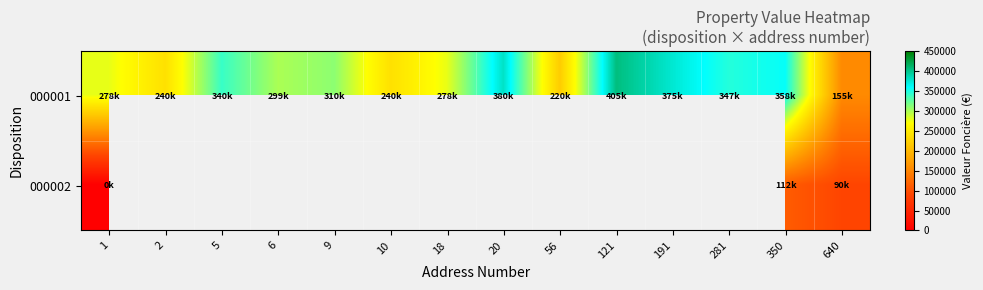

Which category has the lowest value across all series?

1